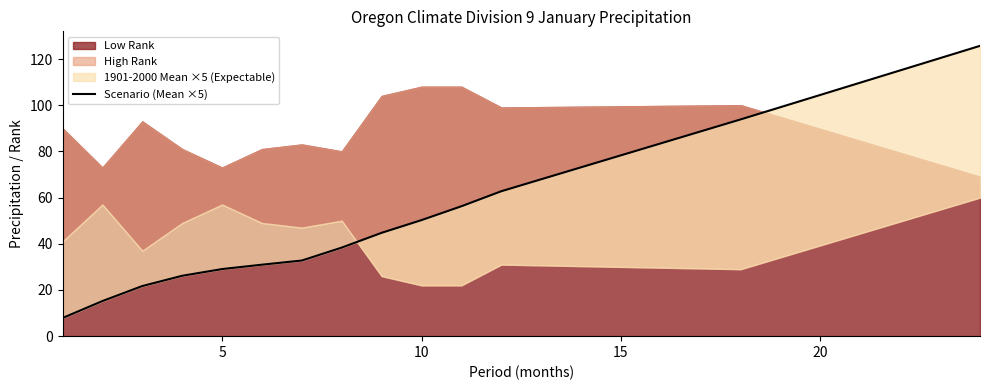

What is the difference between the second highest and second lowest values?

78.6